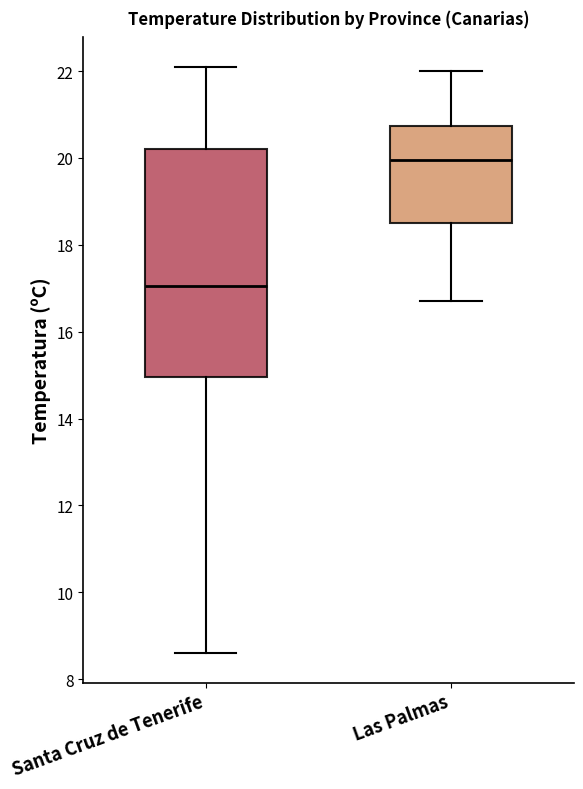

Which box is the tallest, from its lower edge to its upper edge?

Santa Cruz de Tenerife